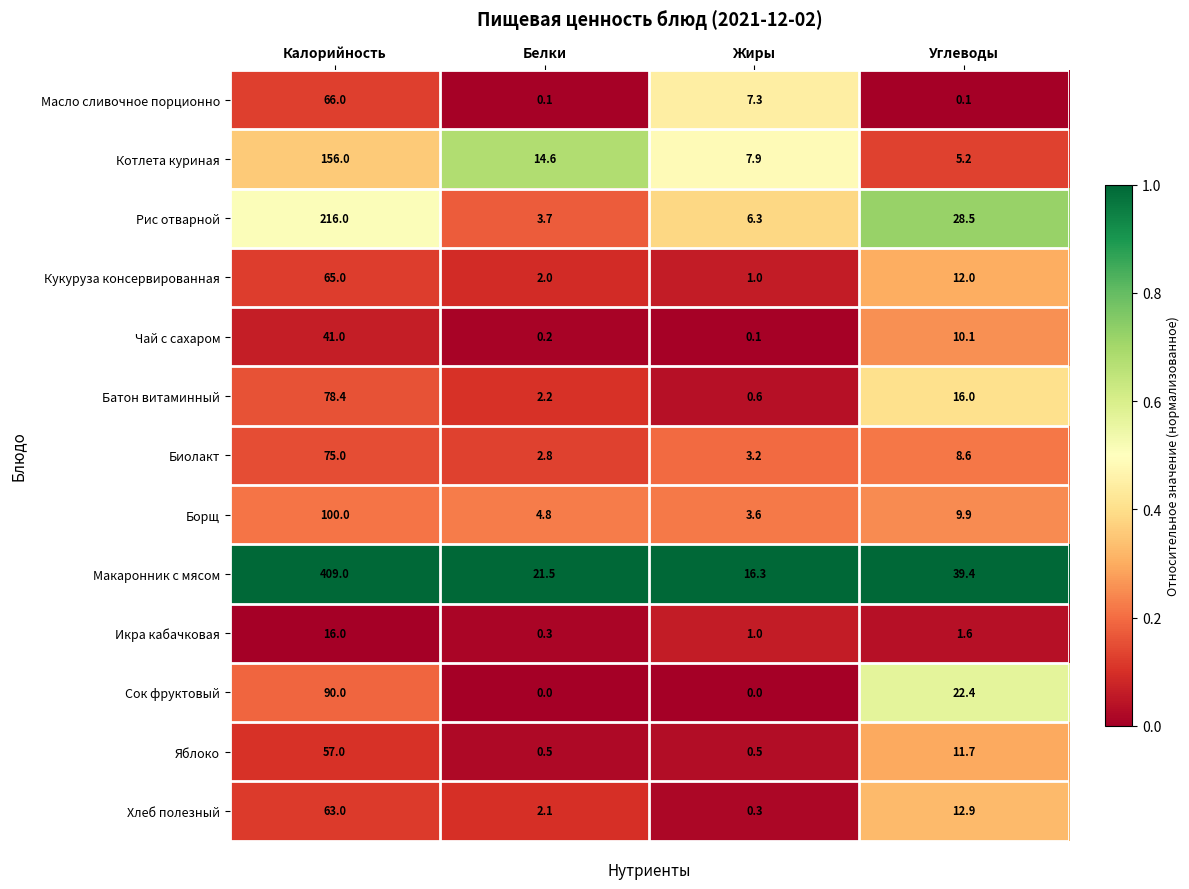

At which category does the chart reach its peak across all series?

Калорийность